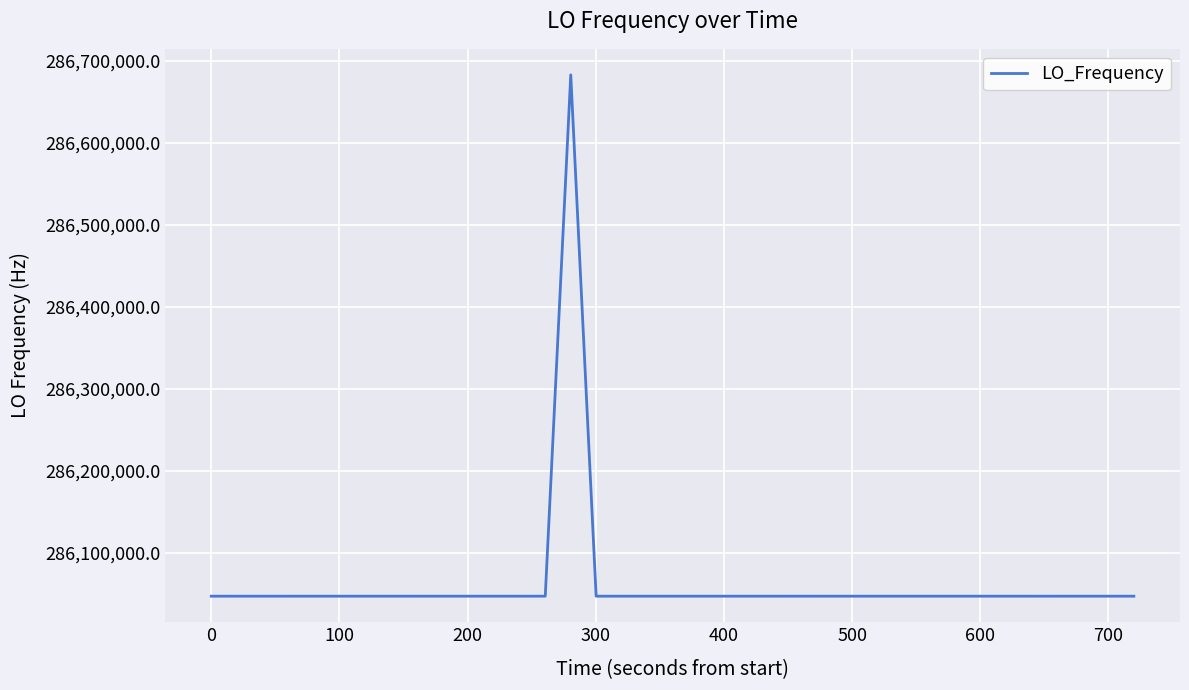

What is the difference between the maximum and minimum values?

635709.9